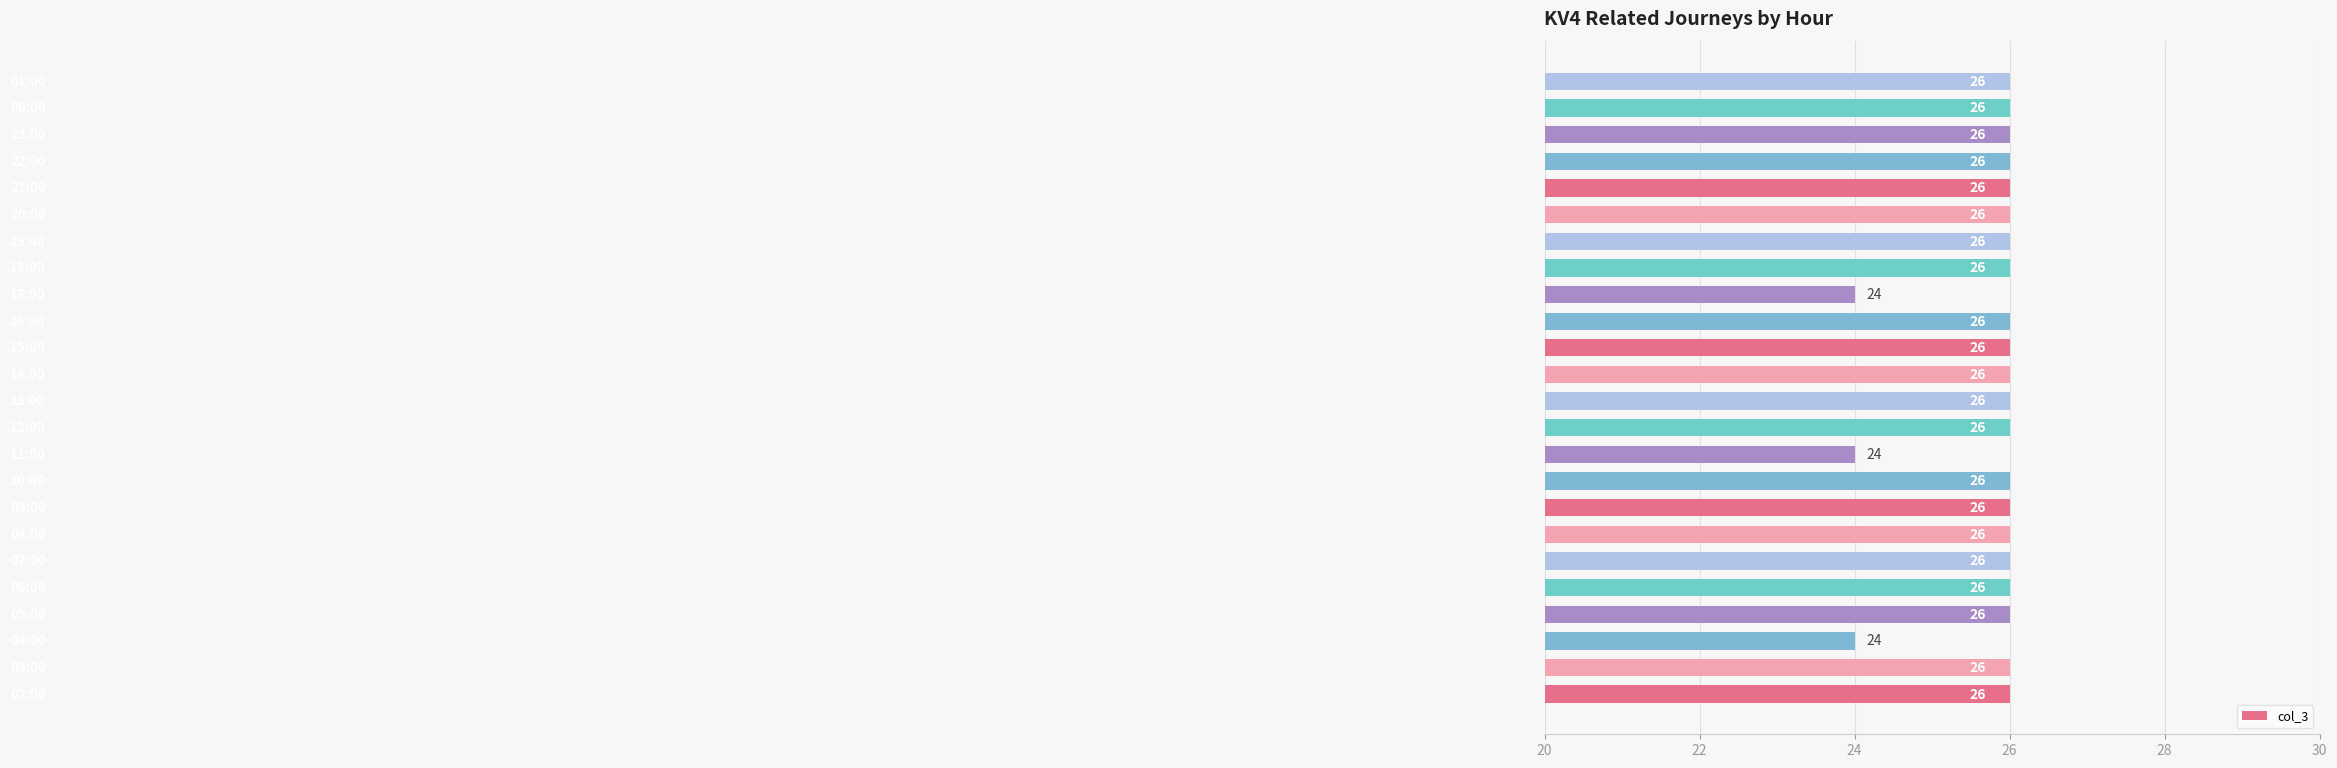

How many values are between 26 and 27?

21